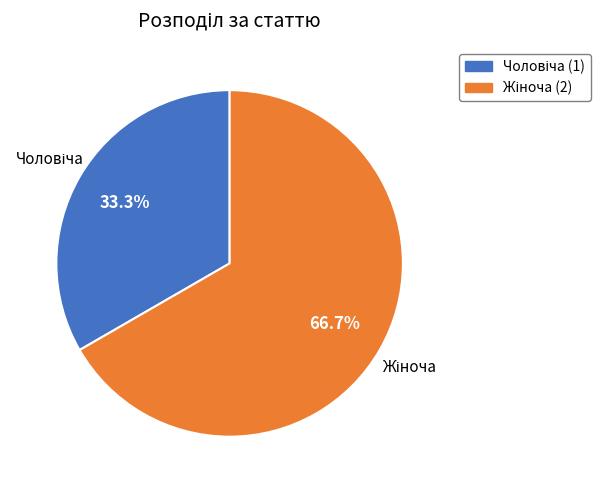

Is there any slice that represents more than half of the pie?

Yes